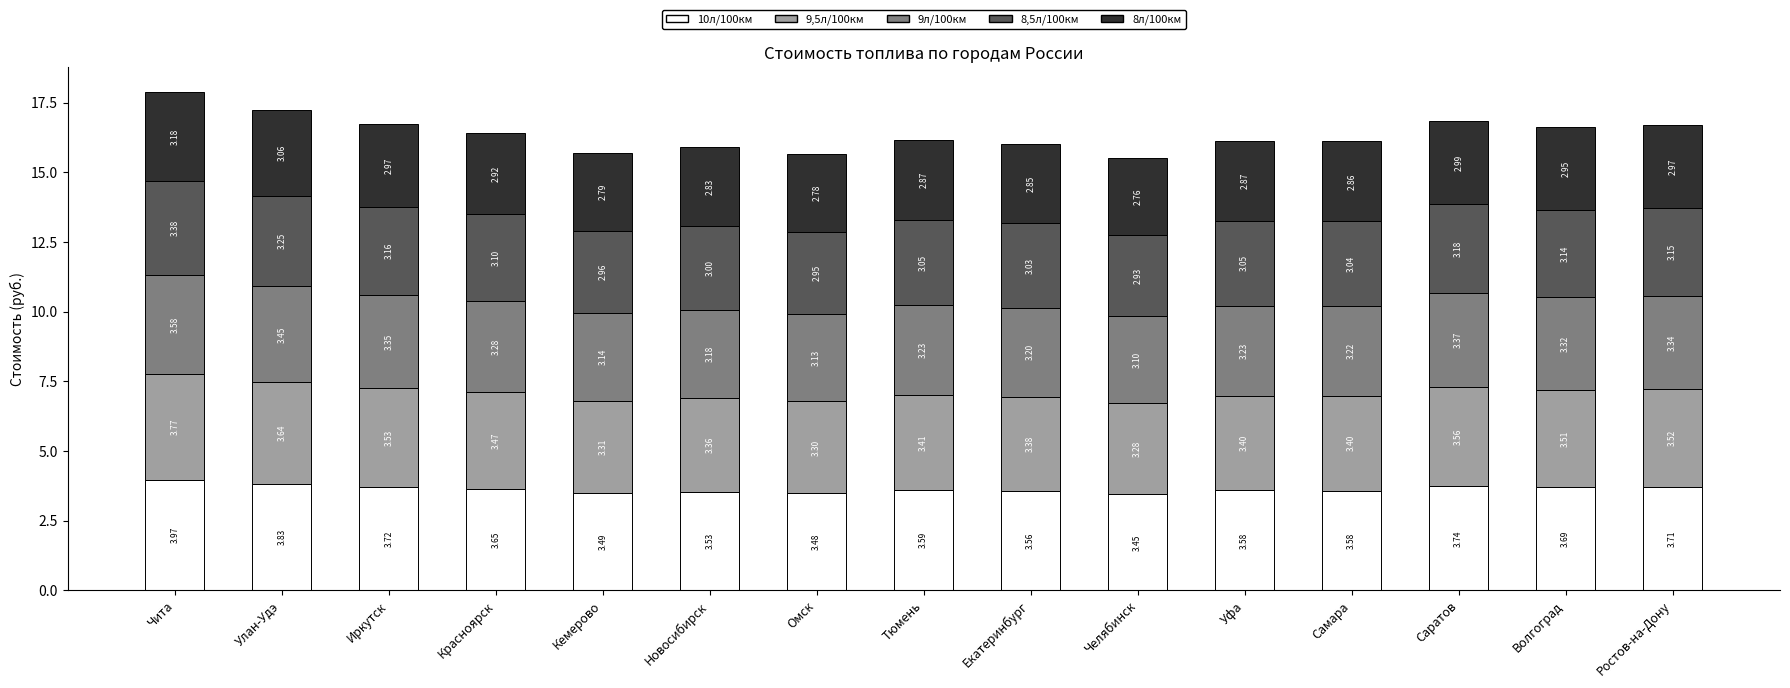

At which label does 10л/100км reach its minimum?

Челябинск